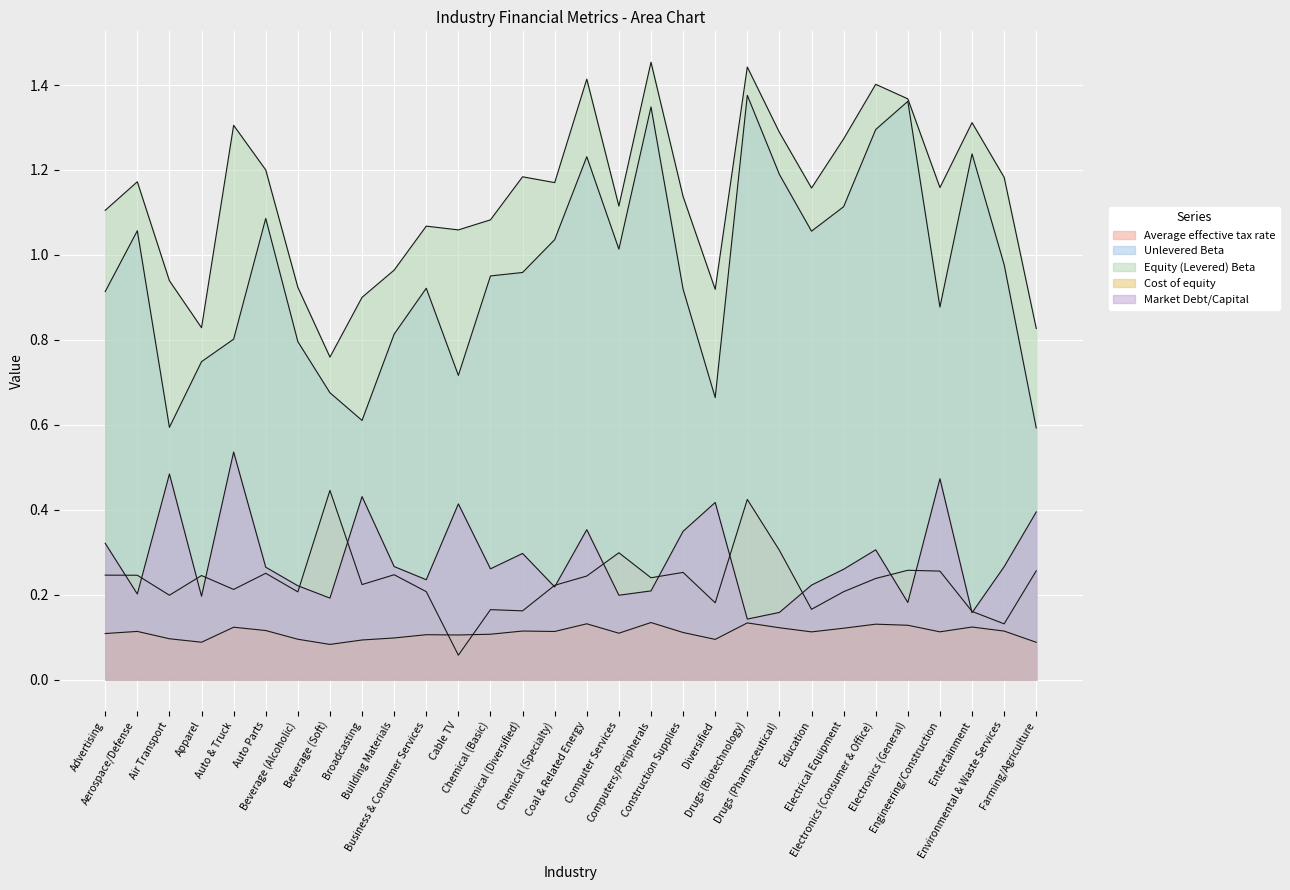

Between Chemical (Specialty) and Coal & Related Energy, which series saw the biggest shift?

Equity (Levered) Beta